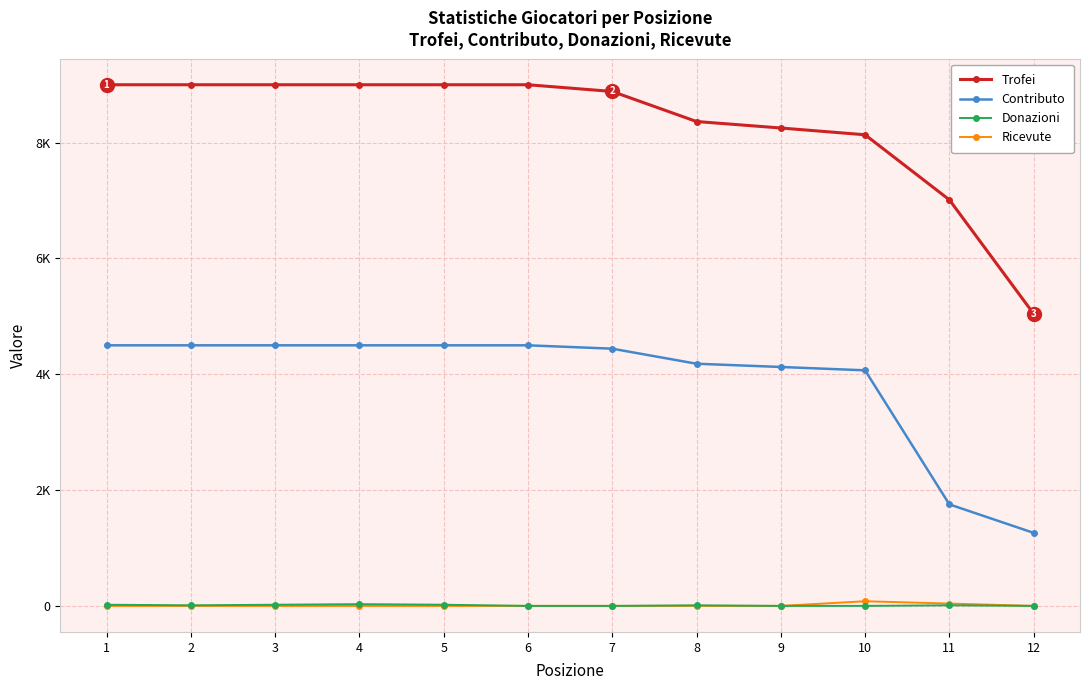

Is it true that Contributo equals 4182 at 8?

True